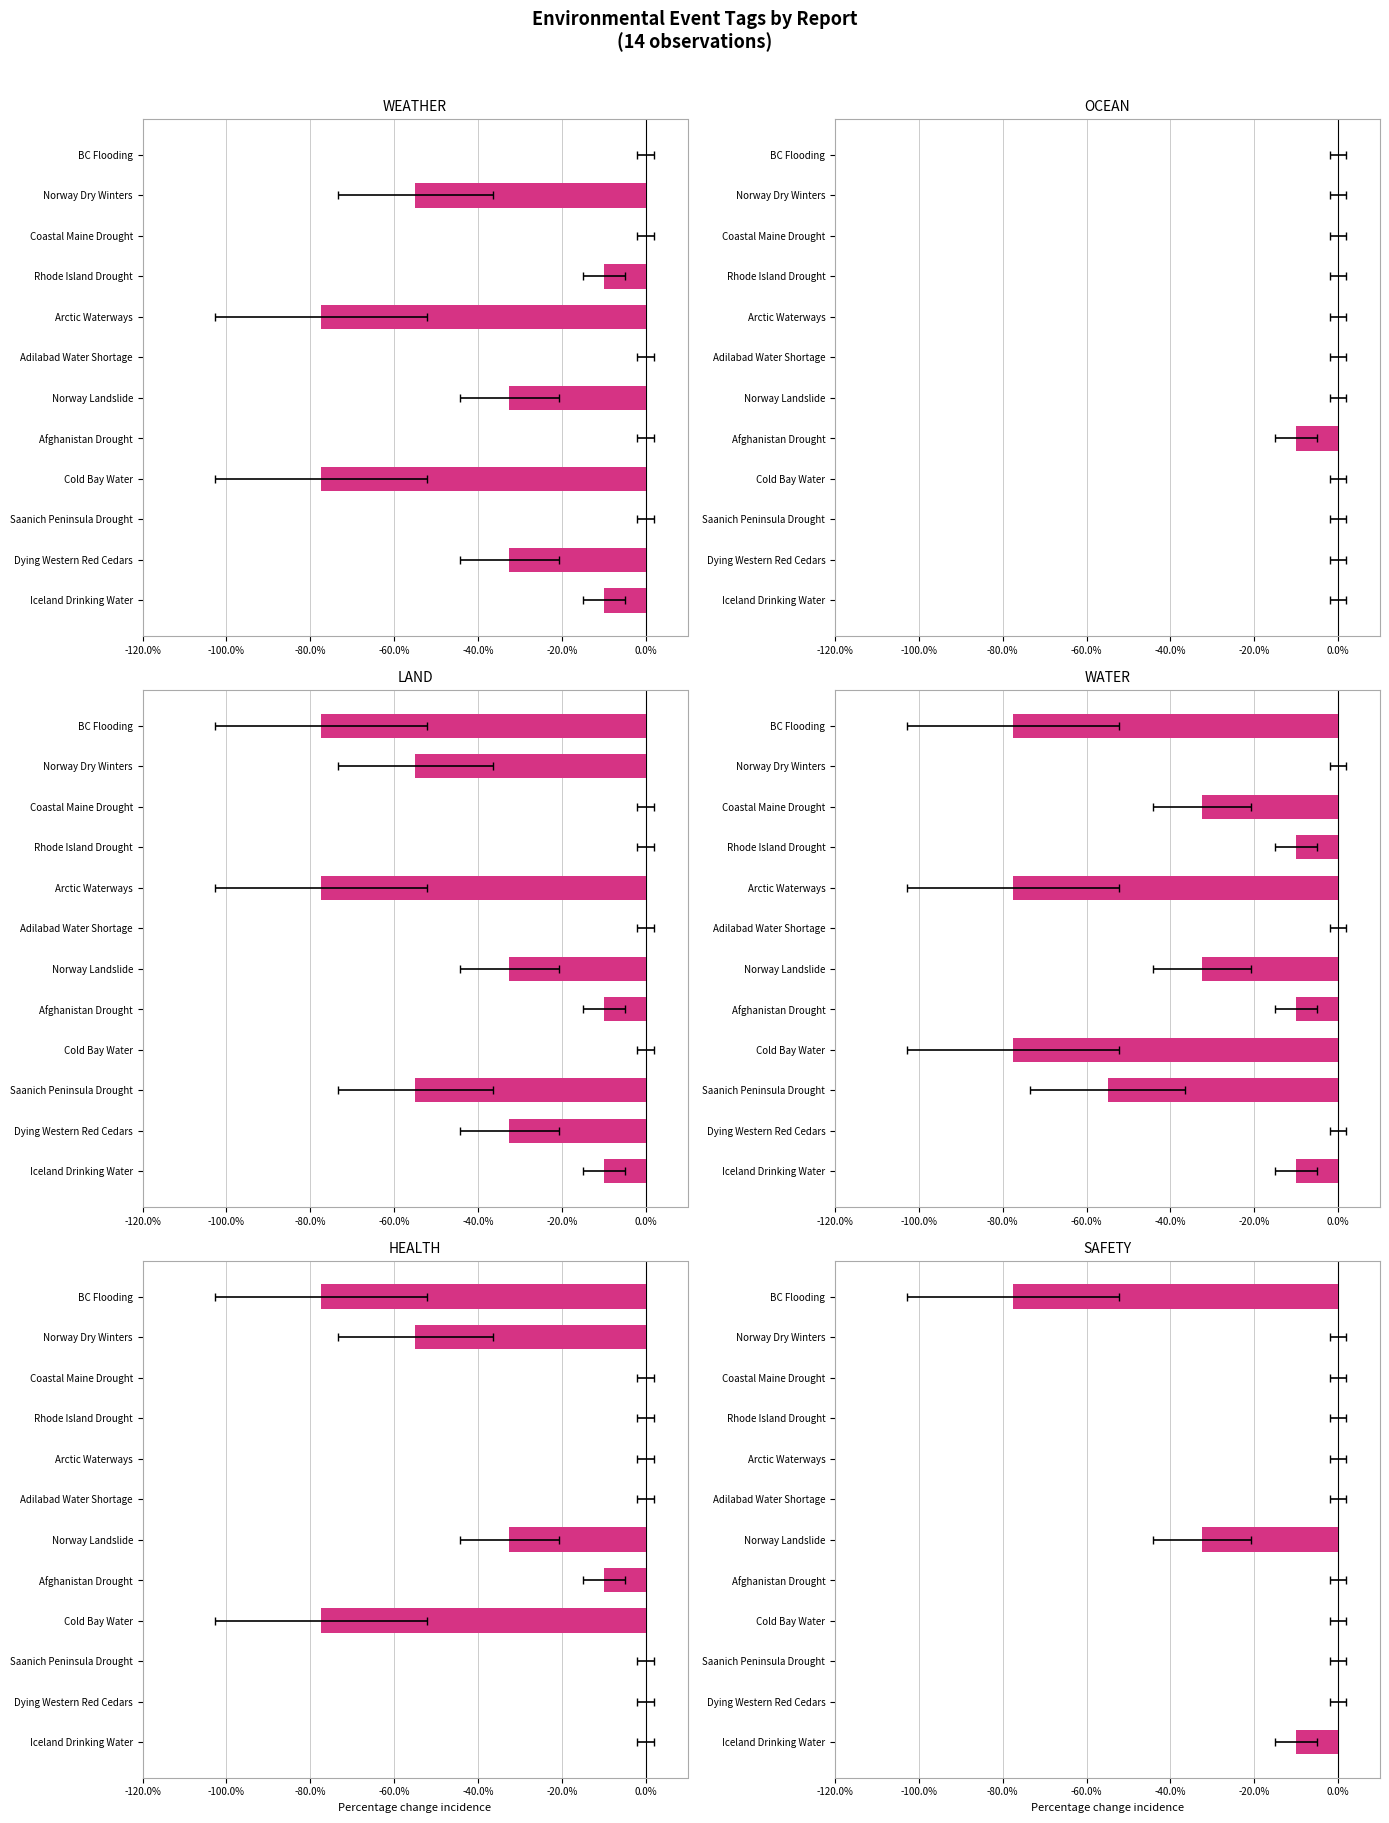

How many series are shown in this chart?

6